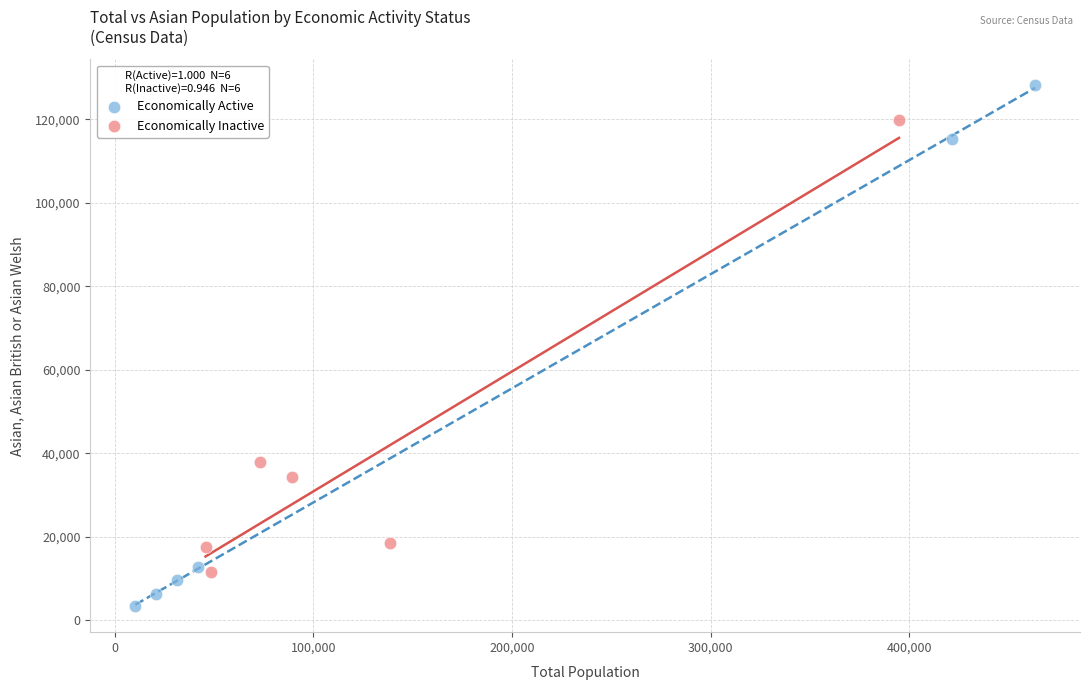

Which series has the widest spread of Y values?

Economically Active